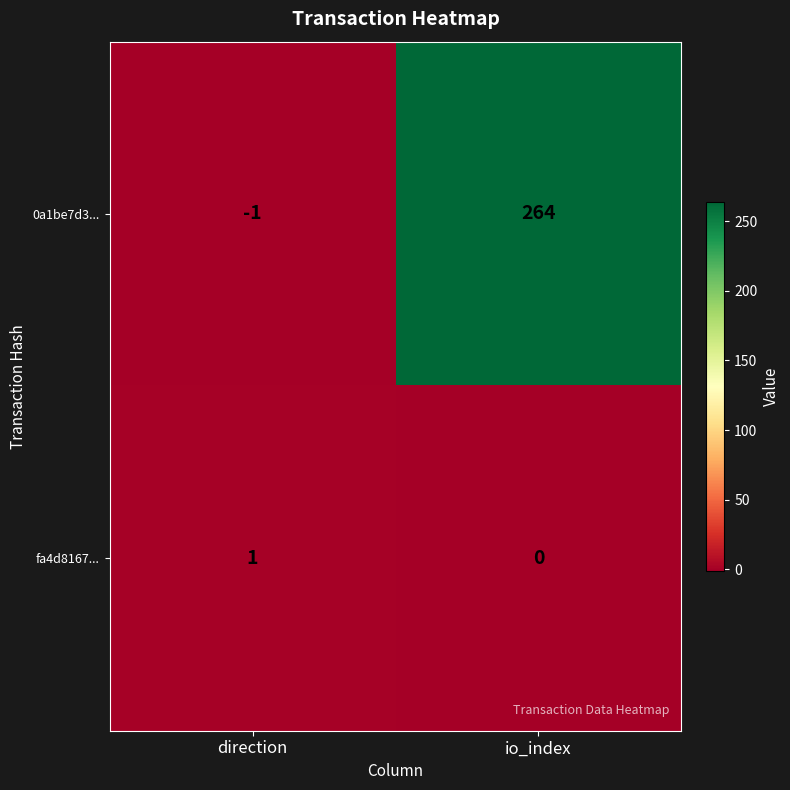

Between direction and io_index, which series saw the biggest shift?

0a1be7d3...